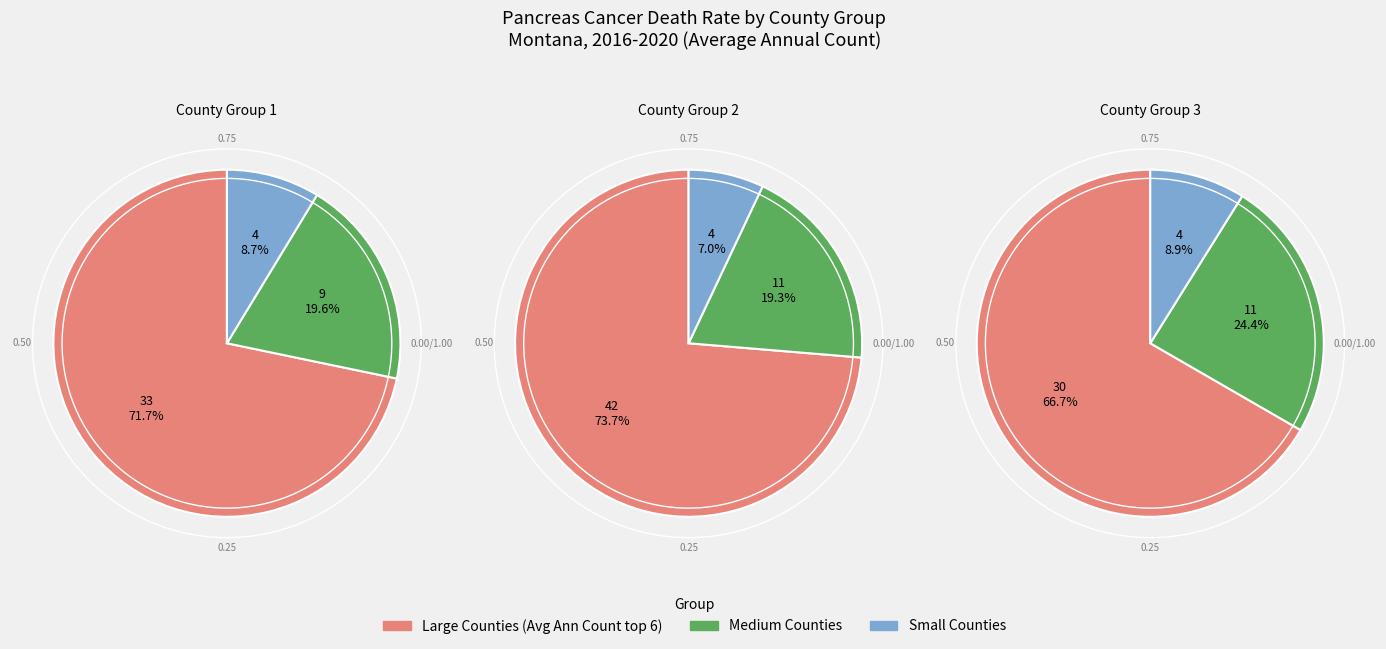

Is it true that Missoula County is 1% of the pie?

False